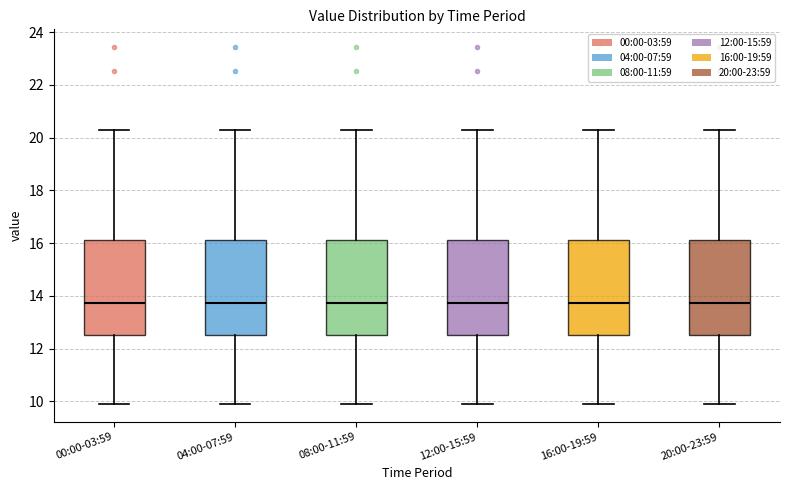

Where does the median line of the box for 04:00-07:59 sit on the y-axis? The values are not printed on the chart, so give them approximately, as read against the axis.

13.8